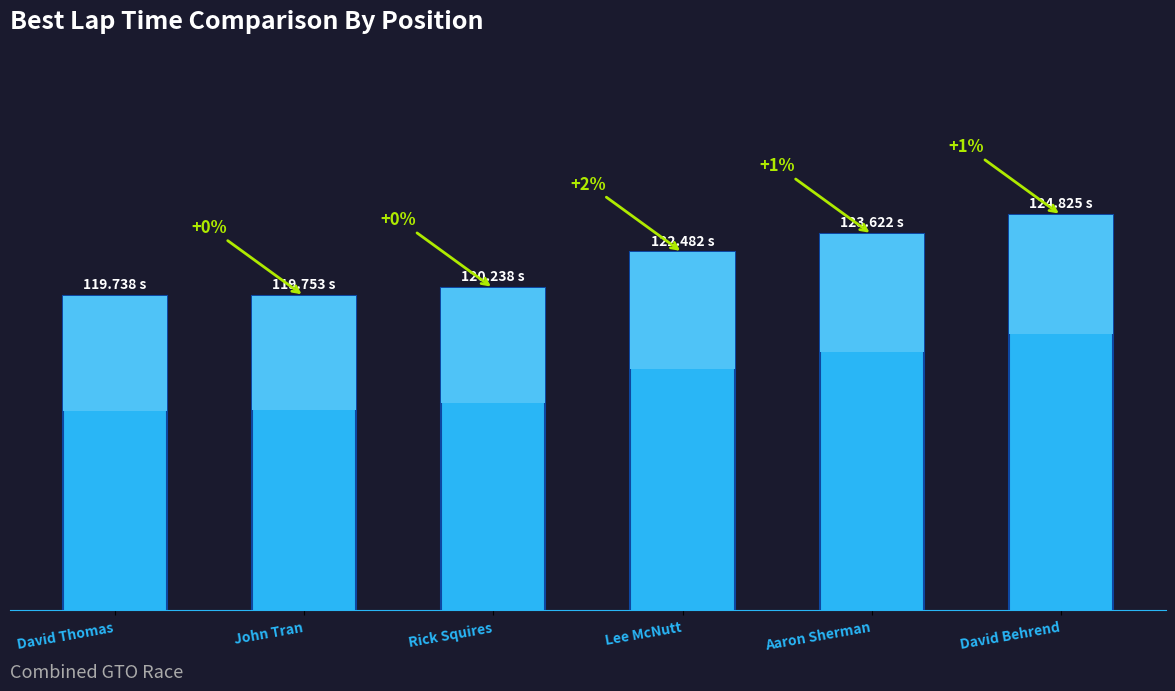

How many bars are there in total?

6